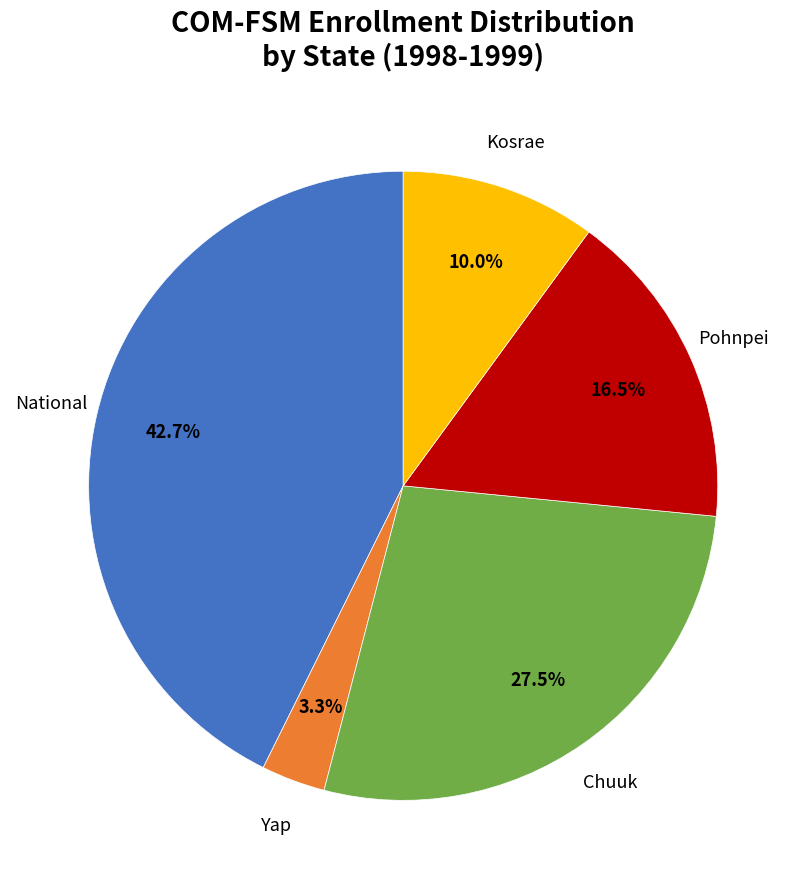

To the nearest percent, what is the combined percentage of Pohnpei and Yap?

20%